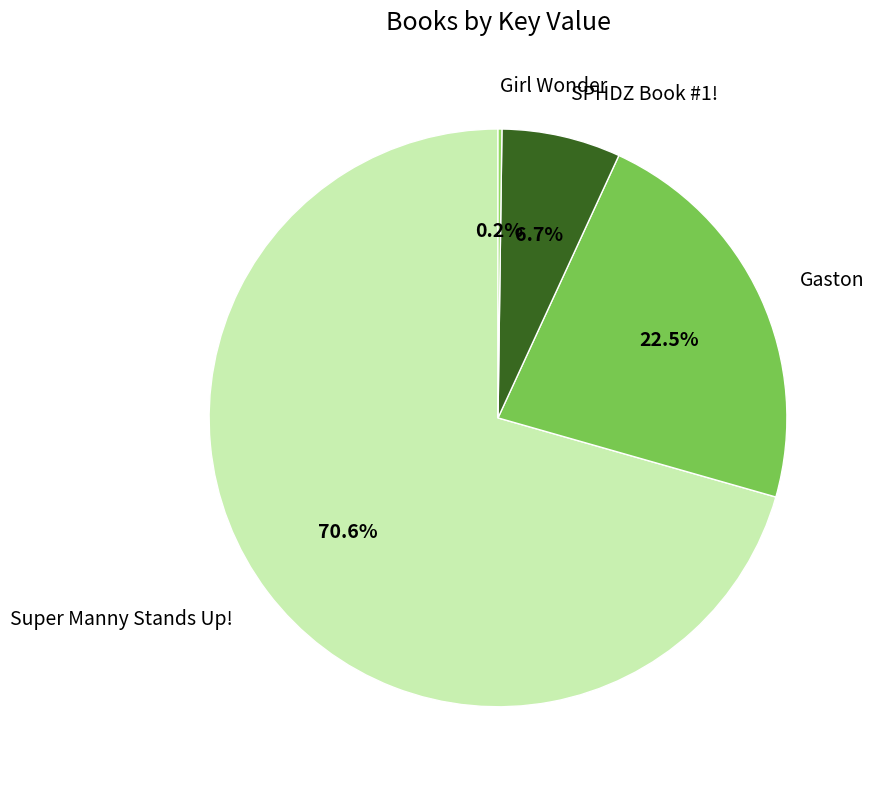

Between Super Manny Stands Up! and Gaston, which is larger?

Super Manny Stands Up!